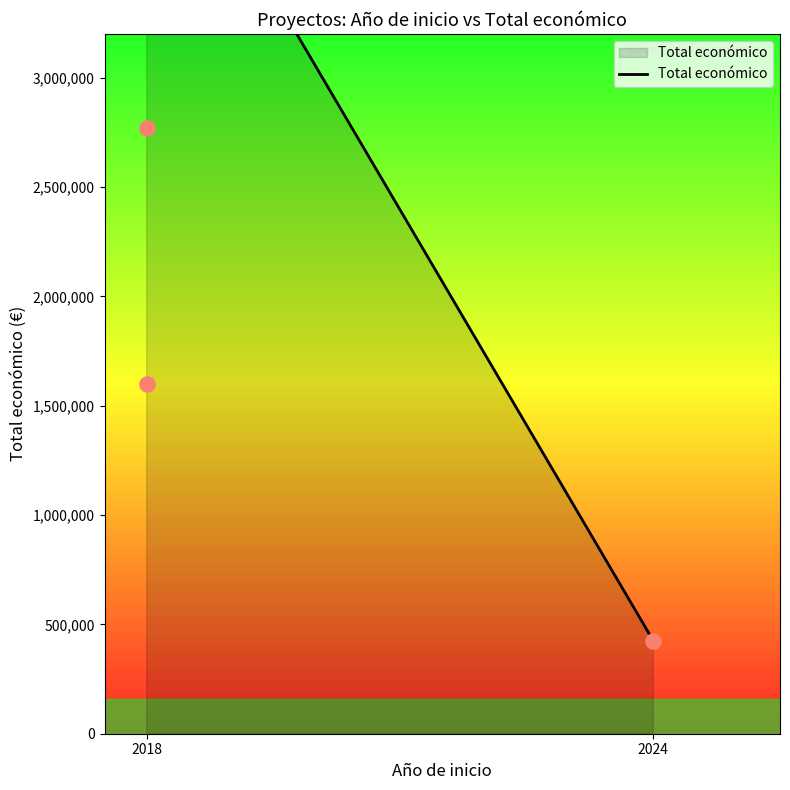

What is the average X value?

2020